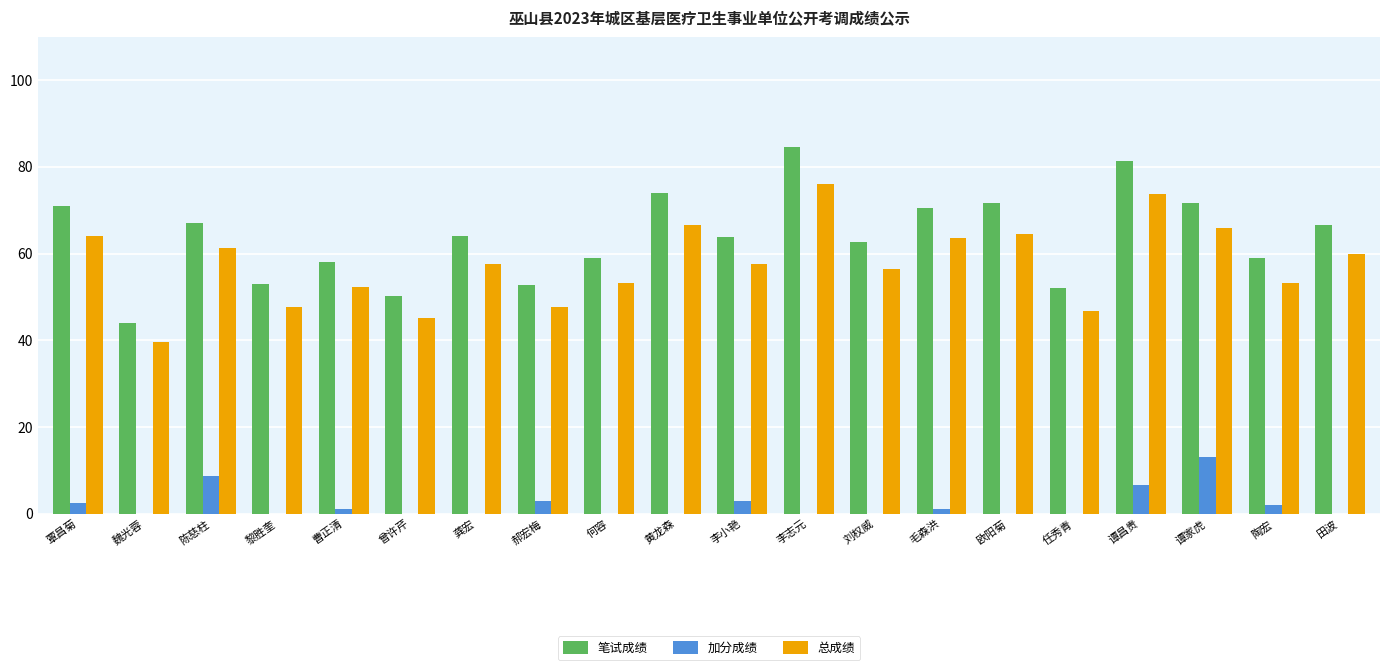

Which series changed the most between 陈慈柱 and 何容?

加分成绩